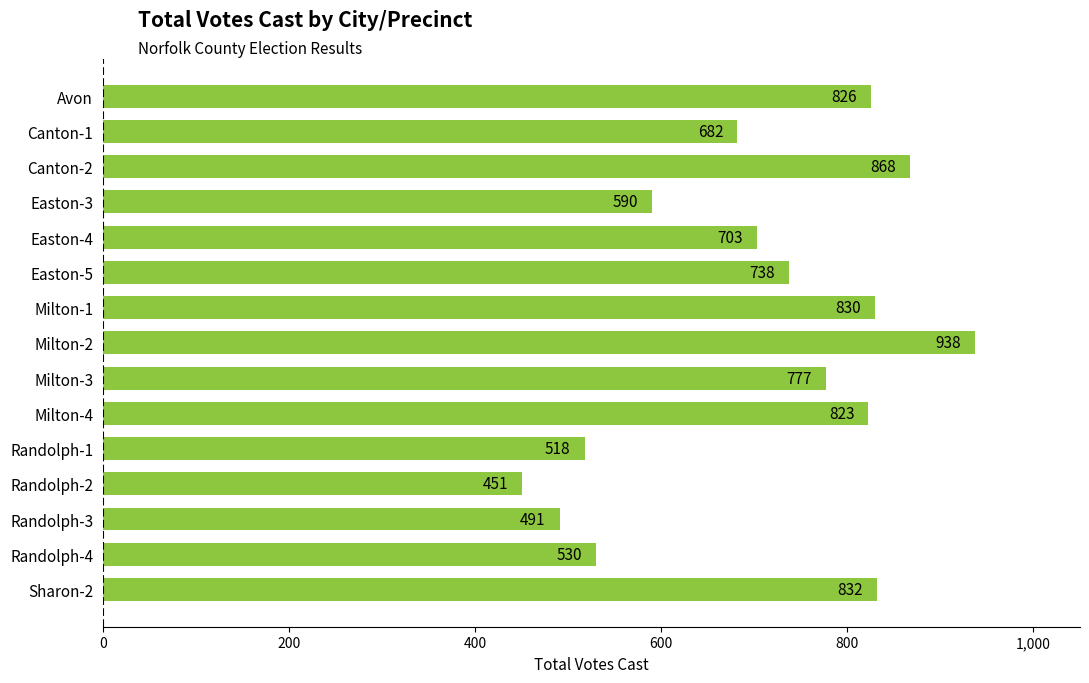

At which category does the chart reach its peak across all series?

Milton-2